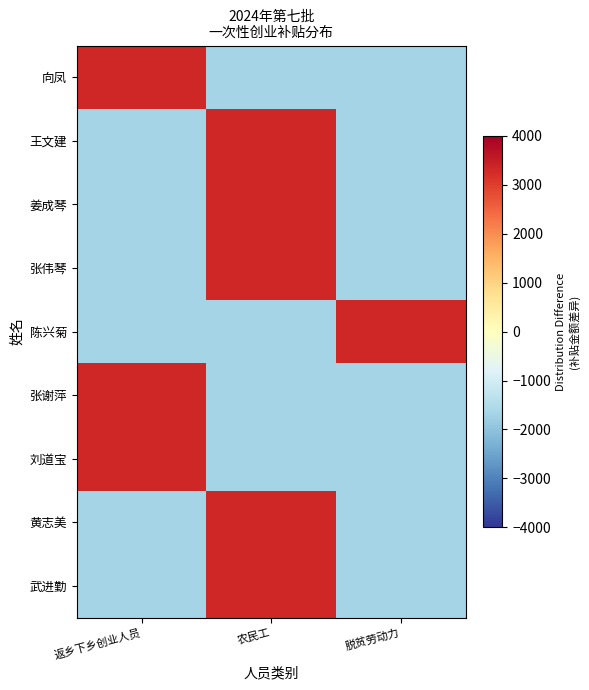

Reading left to right, what are all the values shown in this chart?

向凤: 返乡下乡创业人员=3333.3	农民工=-1666.7	脱贫劳动力=-1666.7
王文建: 返乡下乡创业人员=-1666.7	农民工=3333.3	脱贫劳动力=-1666.7
姜成琴: 返乡下乡创业人员=-1666.7	农民工=3333.3	脱贫劳动力=-1666.7
张伟琴: 返乡下乡创业人员=-1666.7	农民工=3333.3	脱贫劳动力=-1666.7
陈兴菊: 返乡下乡创业人员=-1666.7	农民工=-1666.7	脱贫劳动力=3333.3
张谢萍: 返乡下乡创业人员=3333.3	农民工=-1666.7	脱贫劳动力=-1666.7
刘道宝: 返乡下乡创业人员=3333.3	农民工=-1666.7	脱贫劳动力=-1666.7
黄志美: 返乡下乡创业人员=-1666.7	农民工=3333.3	脱贫劳动力=-1666.7
武进勤: 返乡下乡创业人员=-1666.7	农民工=3333.3	脱贫劳动力=-1666.7